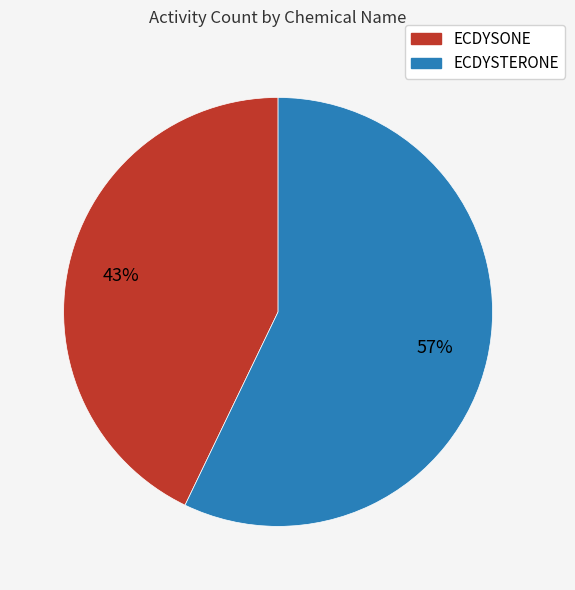

Is ECDYSTERONE the majority of the pie?

Yes